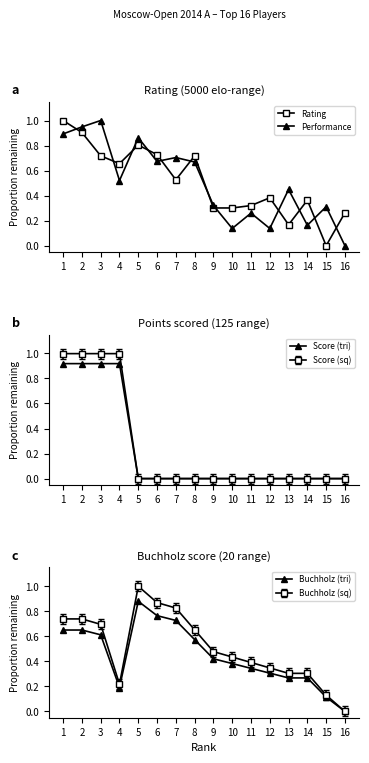

What is the difference between the maximum and minimum values in the Rating series?

1.0